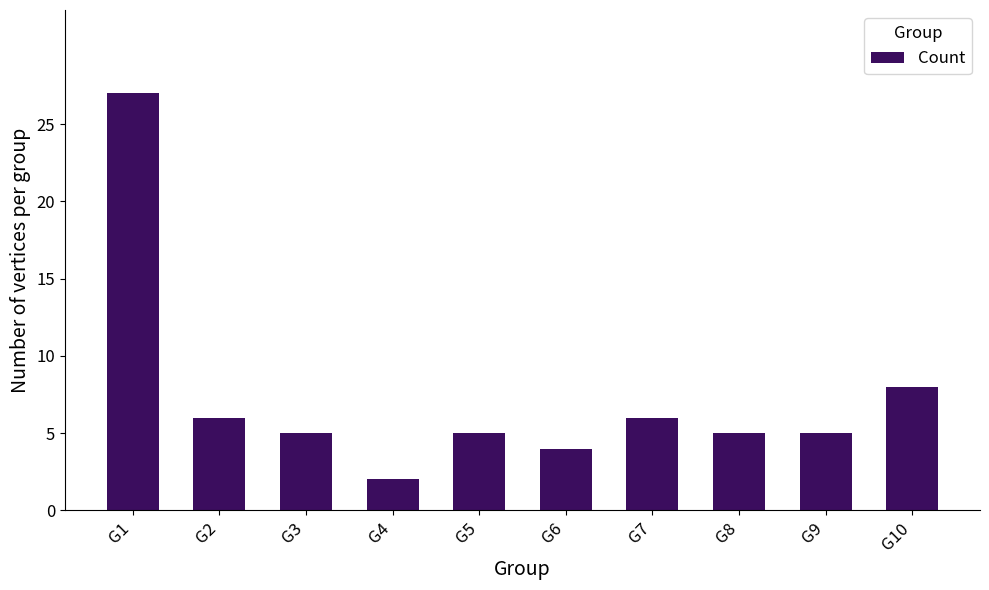

True or false: the data shows 6 at G7.

True